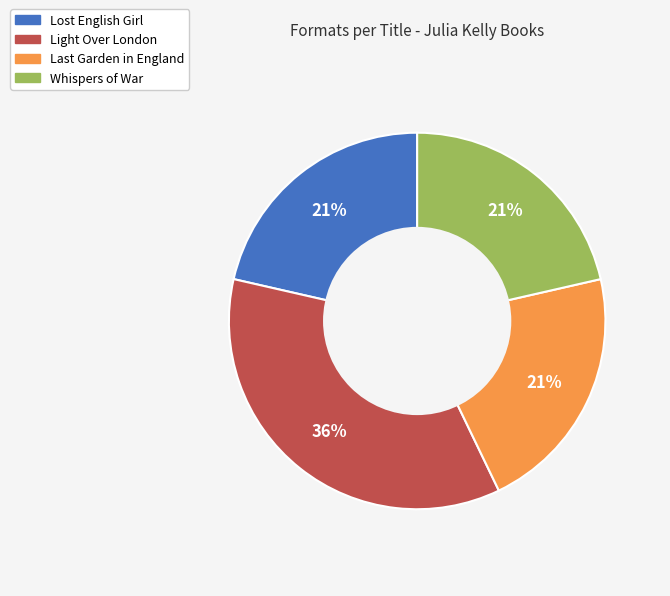

Combined, do Lost English Girl and Whispers of War account for over 50%?

No